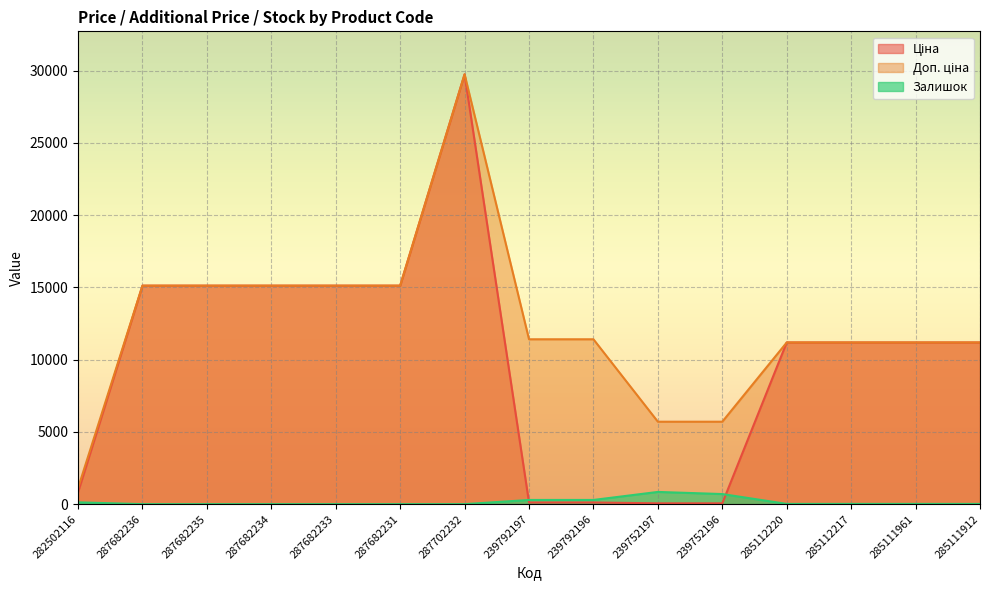

Which series changed the most between 287682233 and 285111961?

Ціна